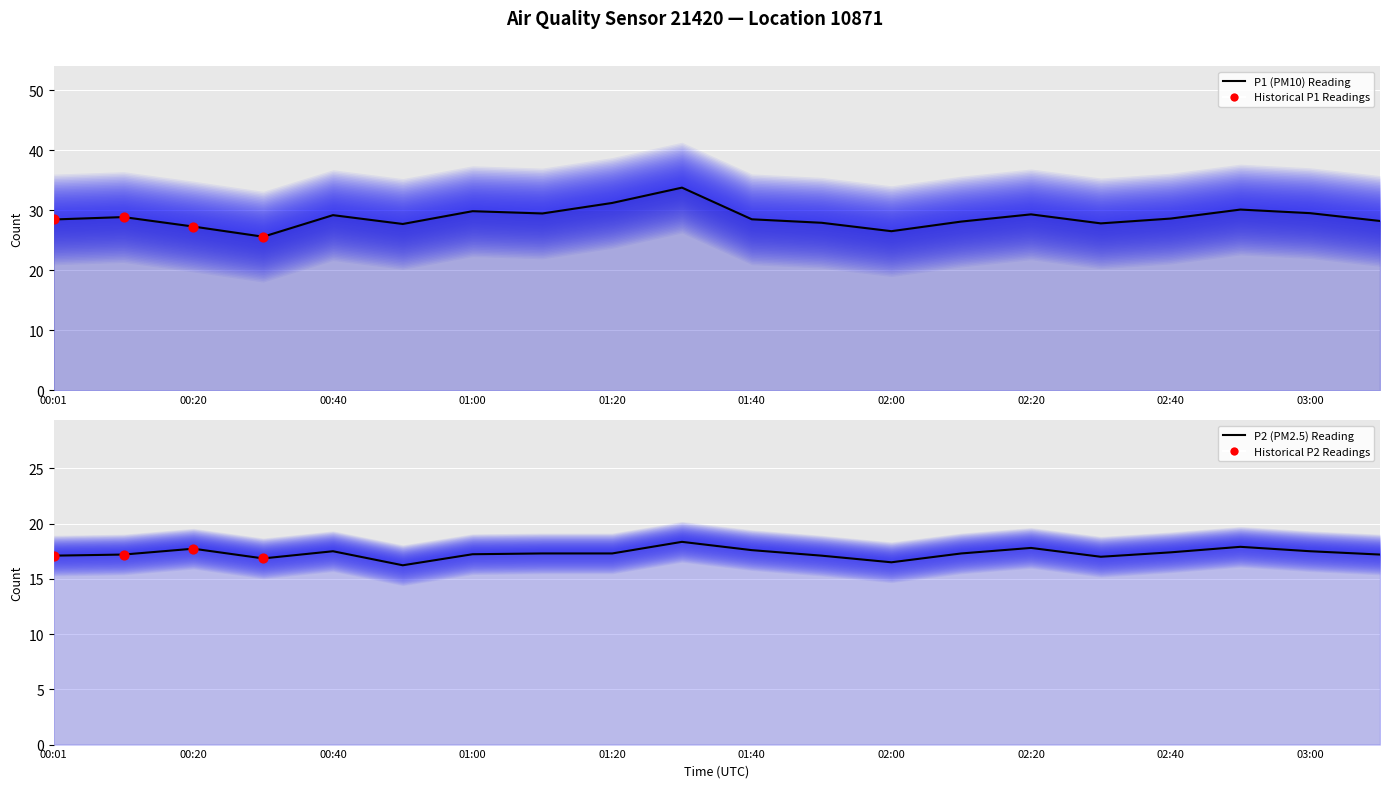

What is the total value across all series at 01:50?

45.0